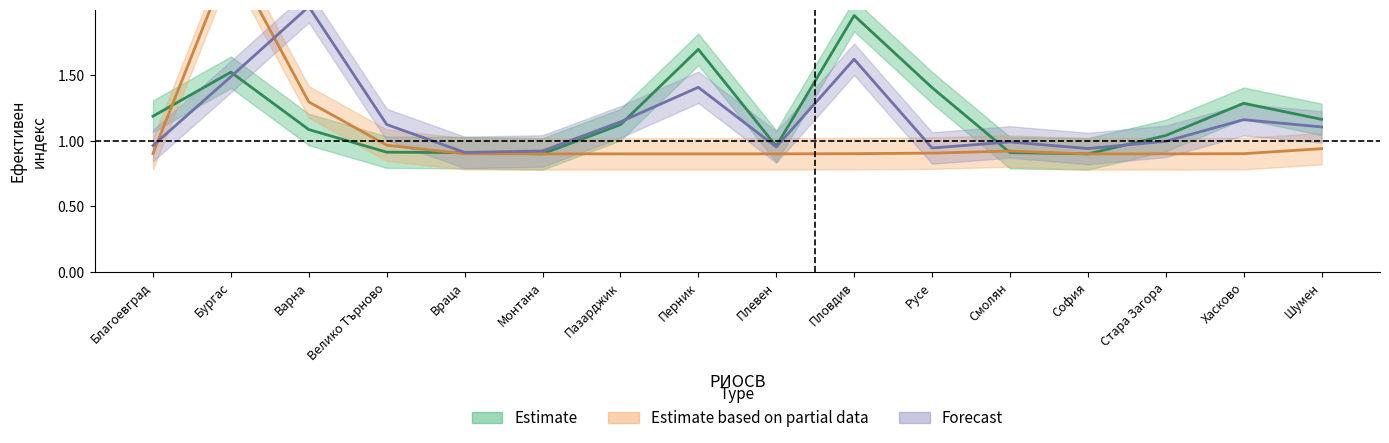

Between София and Русе, which is larger?

Русе